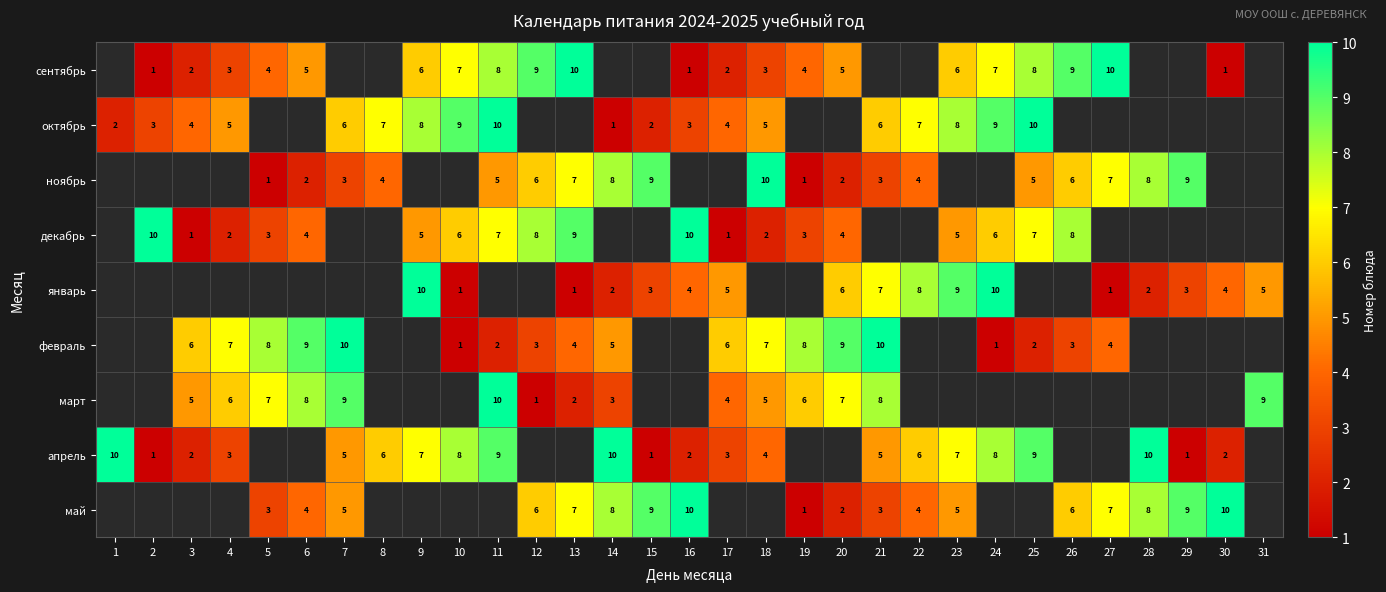

True or false: апрель has a value of 6 at 8.

True